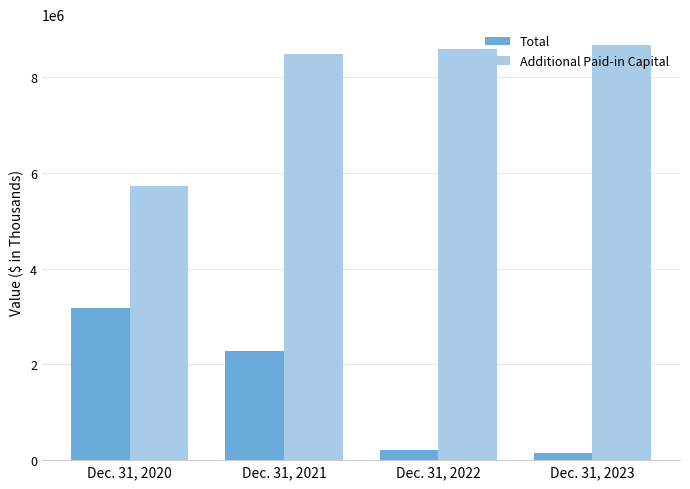

Rank the categories by Total value from highest to lowest.

Dec. 31, 2020, Dec. 31, 2021, Dec. 31, 2022, Dec. 31, 2023